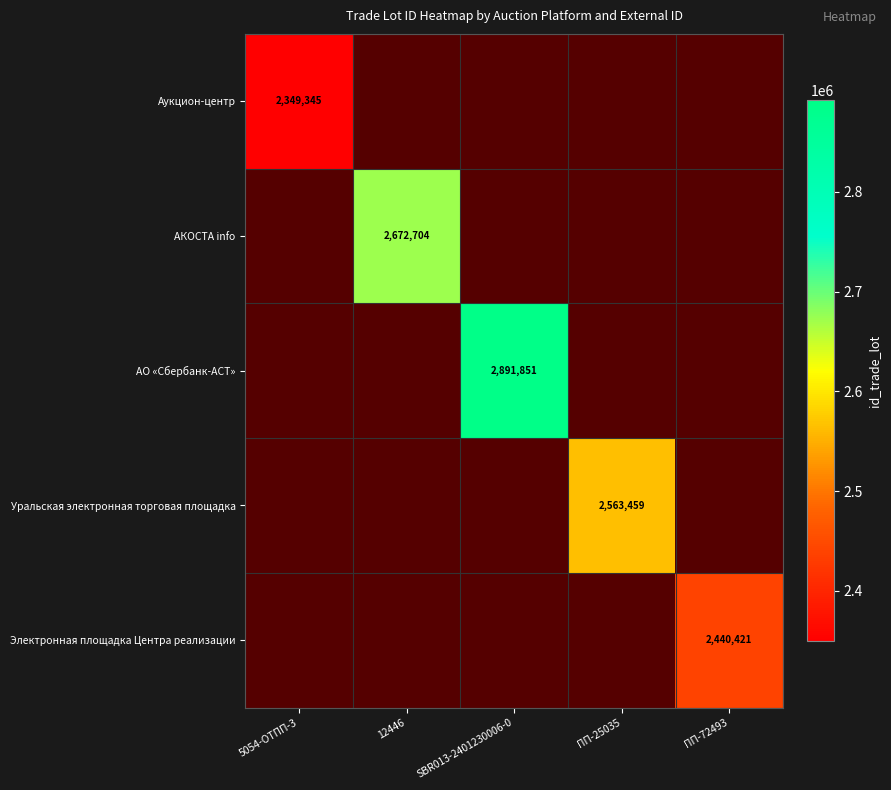

Between ПП-72493 and 5054-ОТПП-3, which is larger?

5054-ОТПП-3